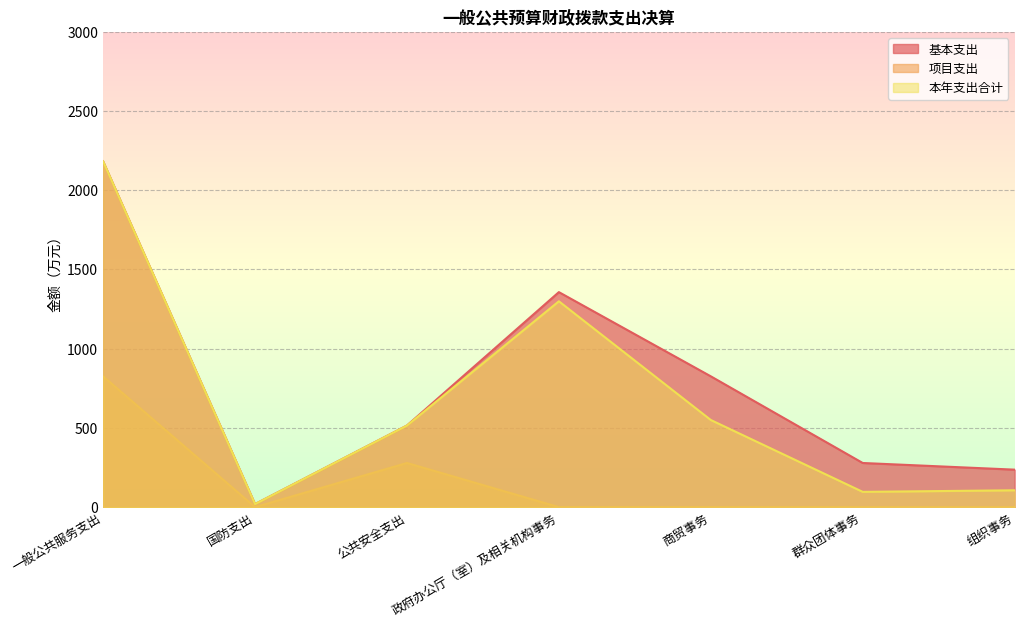

What is the label of the 6th point from the left?

群众团体事务